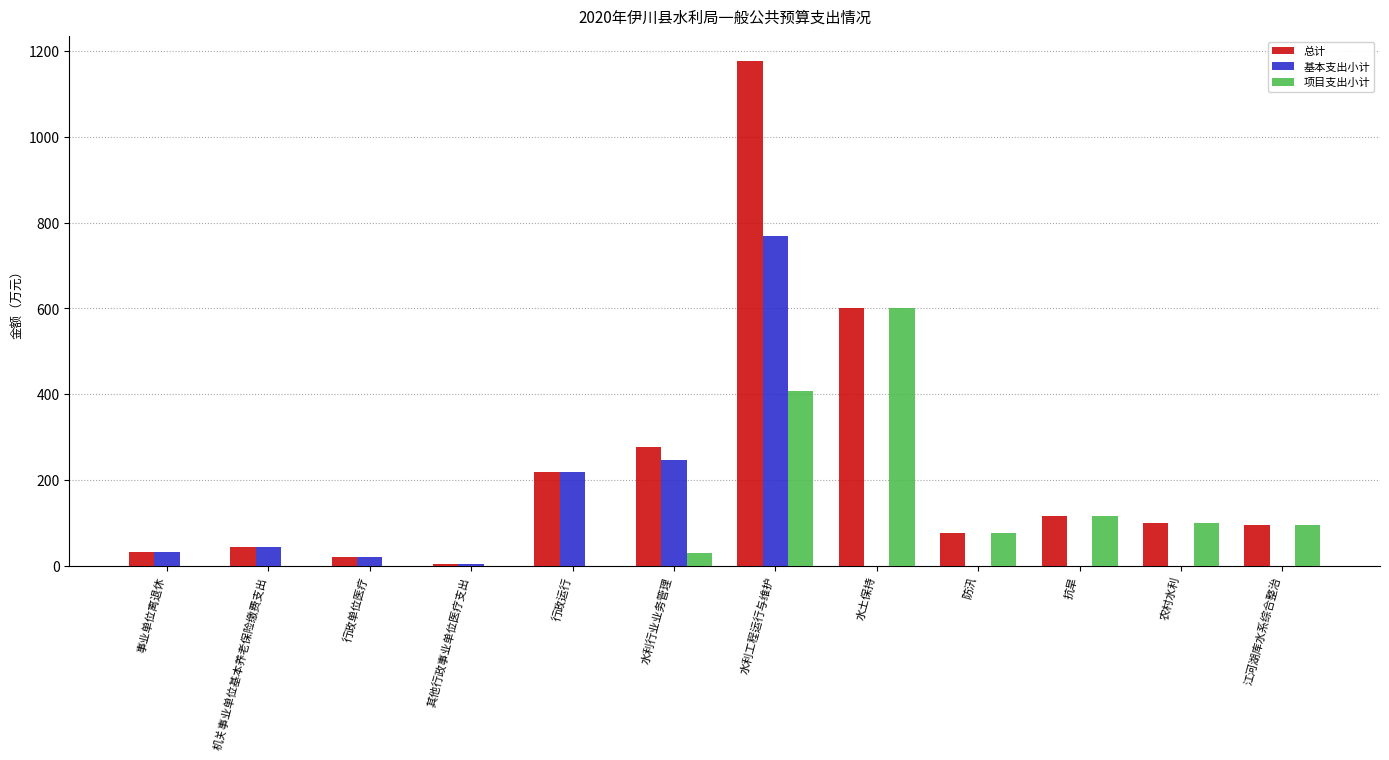

What is the spread (max minus min) of values at 农村水利?

100.0